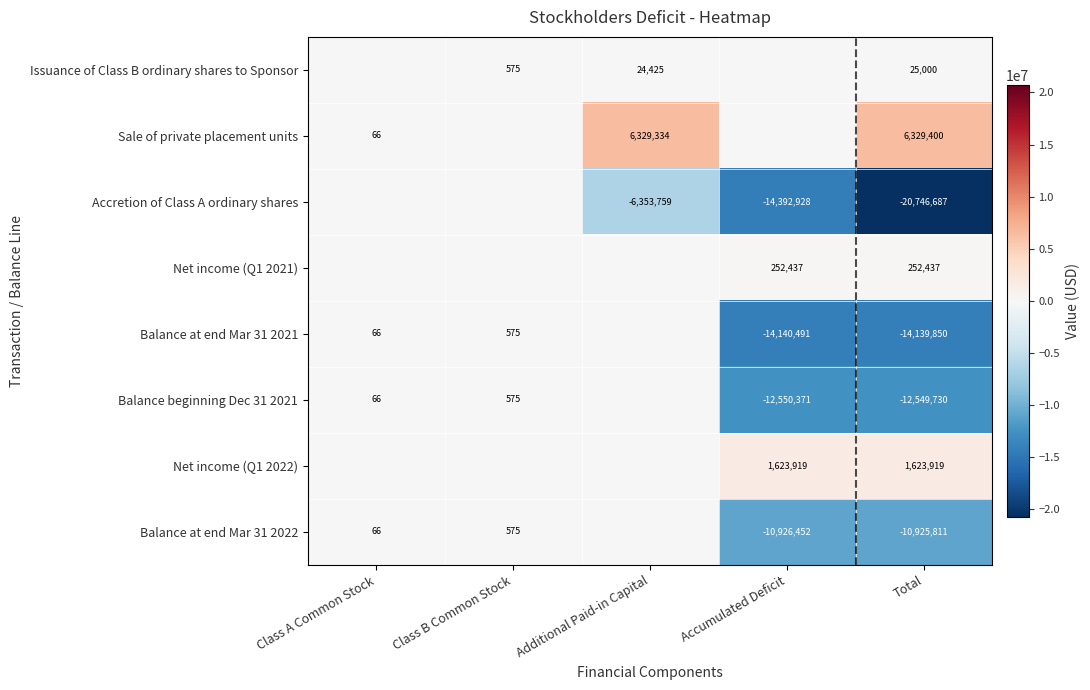

The Net income (Q1 2021) series shows 437794 at Total. True or false?

False